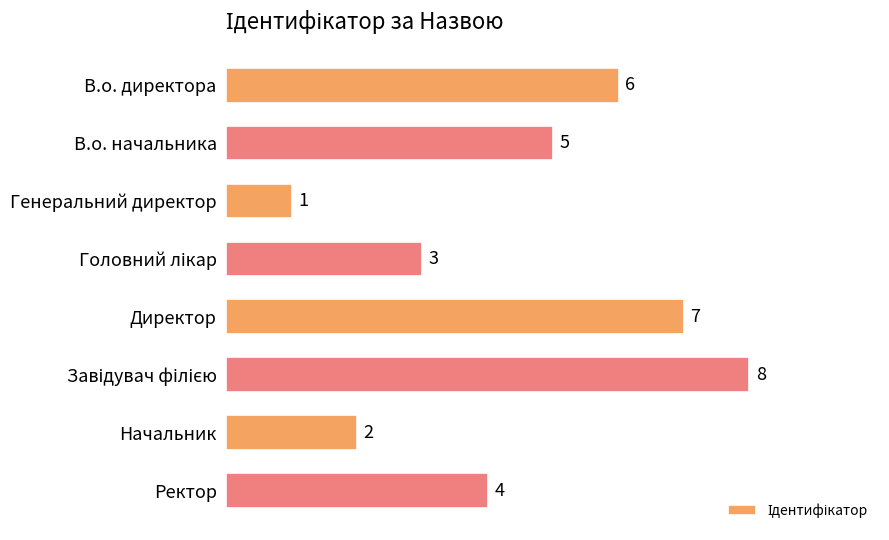

Count the values in the range 3 to 7.

5